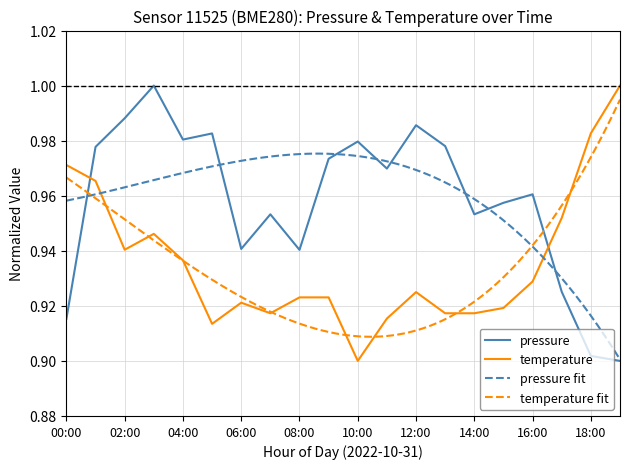

Where is the first local maximum for temperature?

03:00